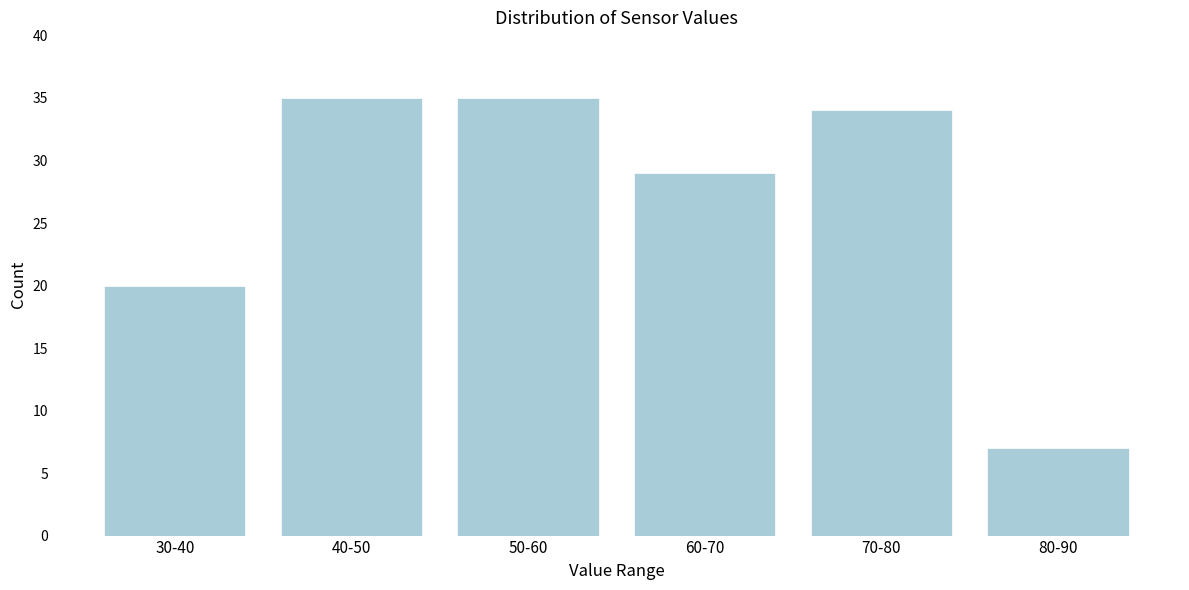

Reading right to left, extract all data points from this chart.

7	34	29	35	35	20